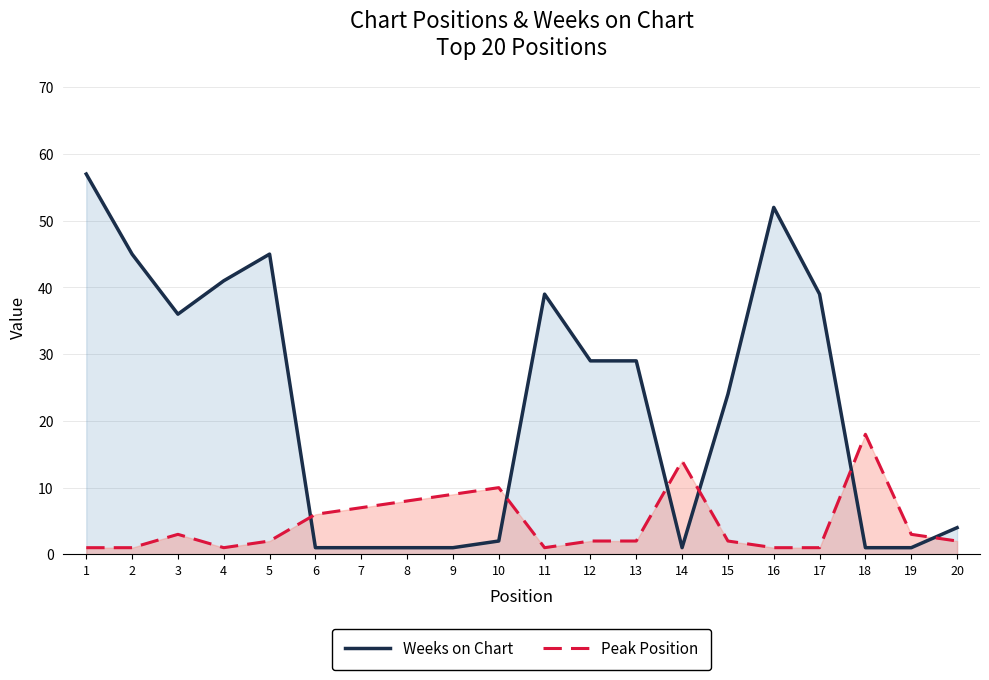

Rank the series by their average value, from highest to lowest.

Weeks on Chart, Peak Position